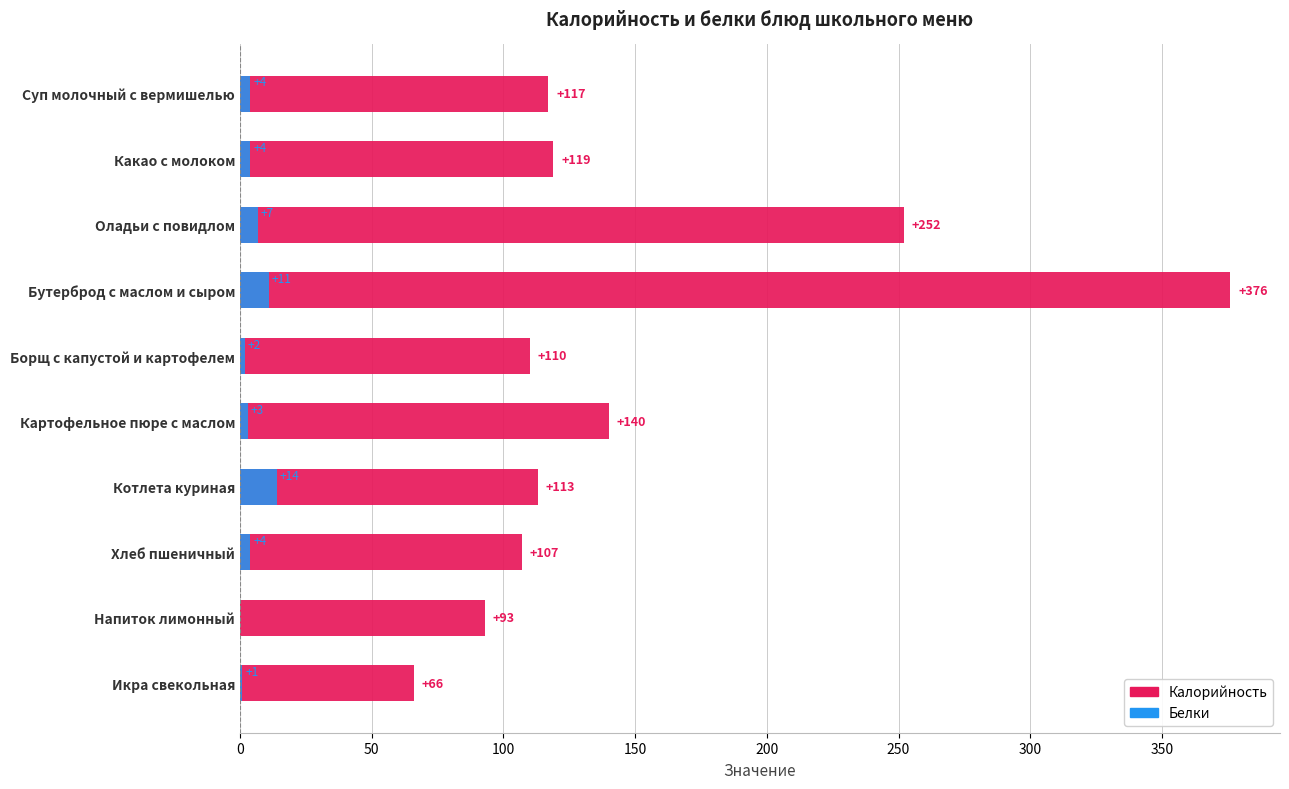

Is the value of Калорийность at Суп молочный с вермишелью greater than the value of Белки at Борщ с капустой и картофелем?

Yes